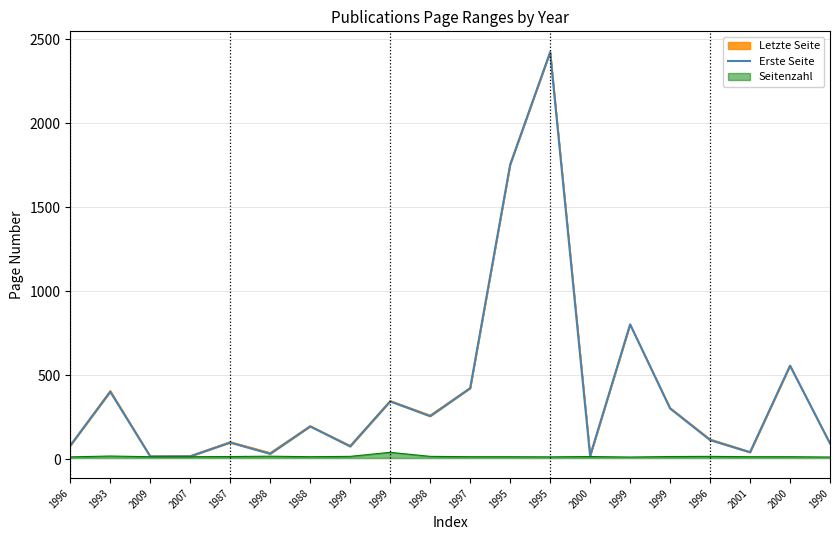

List the labels in order of value, largest first.

1995, 1995, 1999, 2000, 1997, 1993, 1999, 1999, 1998, 1988, 1996, 1987, 1990, 1996, 1999, 2001, 1998, 2000, 2007, 2009